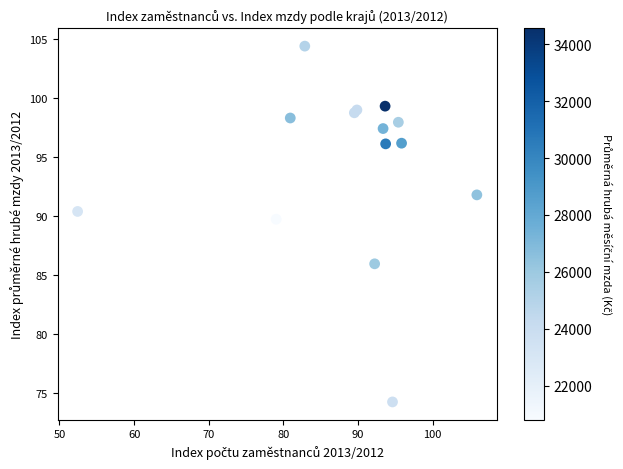

What Y value in the scatter plot is closest to 89?

89.7